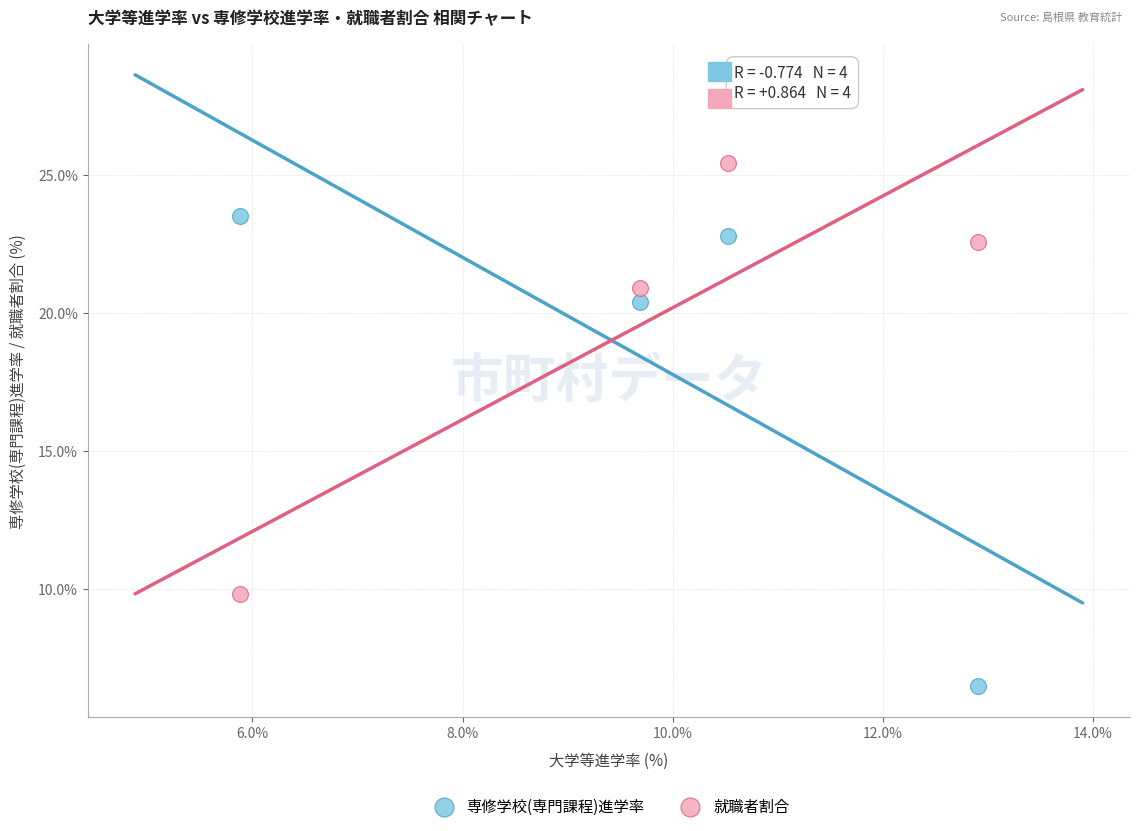

Which series contains the lowest Y value?

専修学校(専門課程)進学率